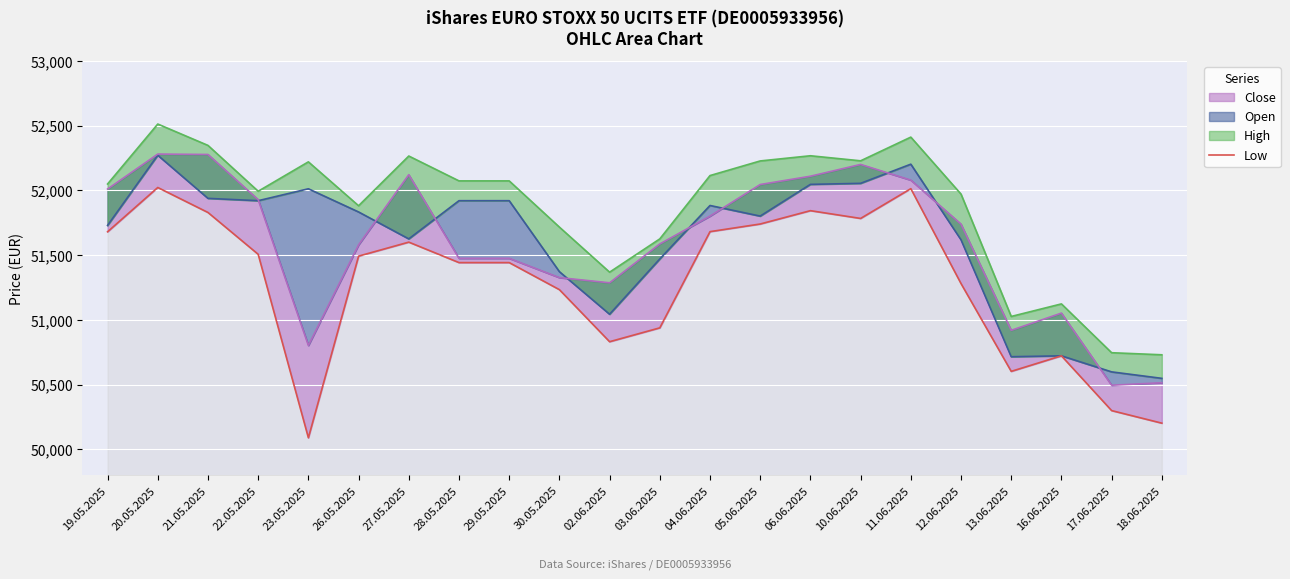

What is the difference between the maximum and minimum values?

1933